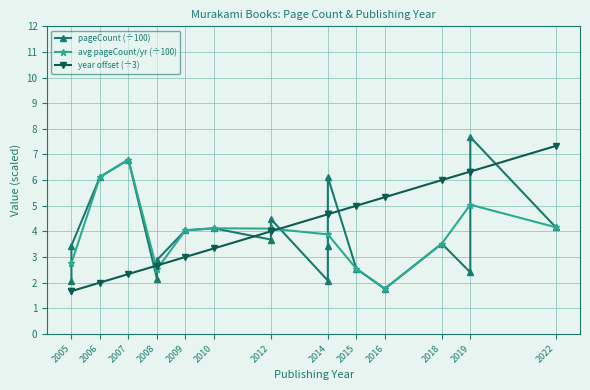

What is the value of the avg pageCount/yr (÷100) point at the 7th from the left?

4.1